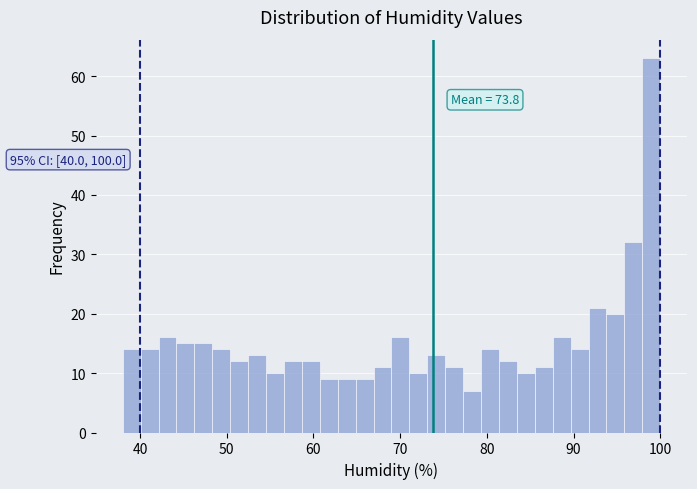

Read against the x-axis, roughly where is the centre of the tallest bar?

99